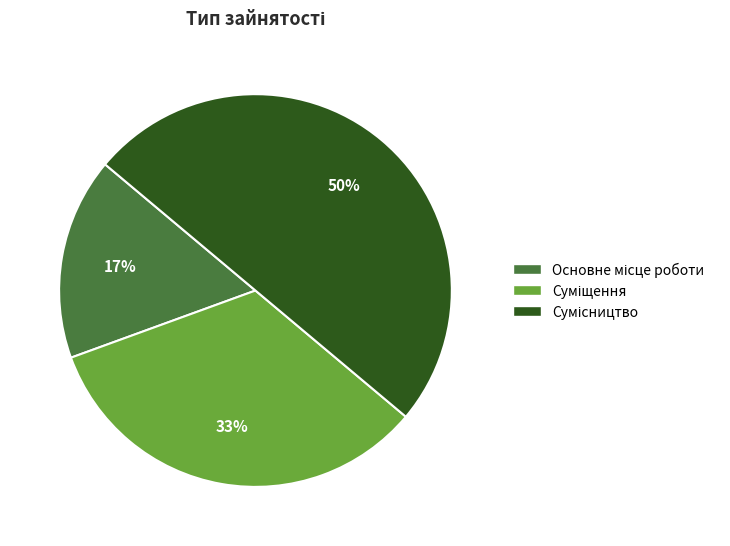

To the nearest percent, what is the average slice percentage?

33%